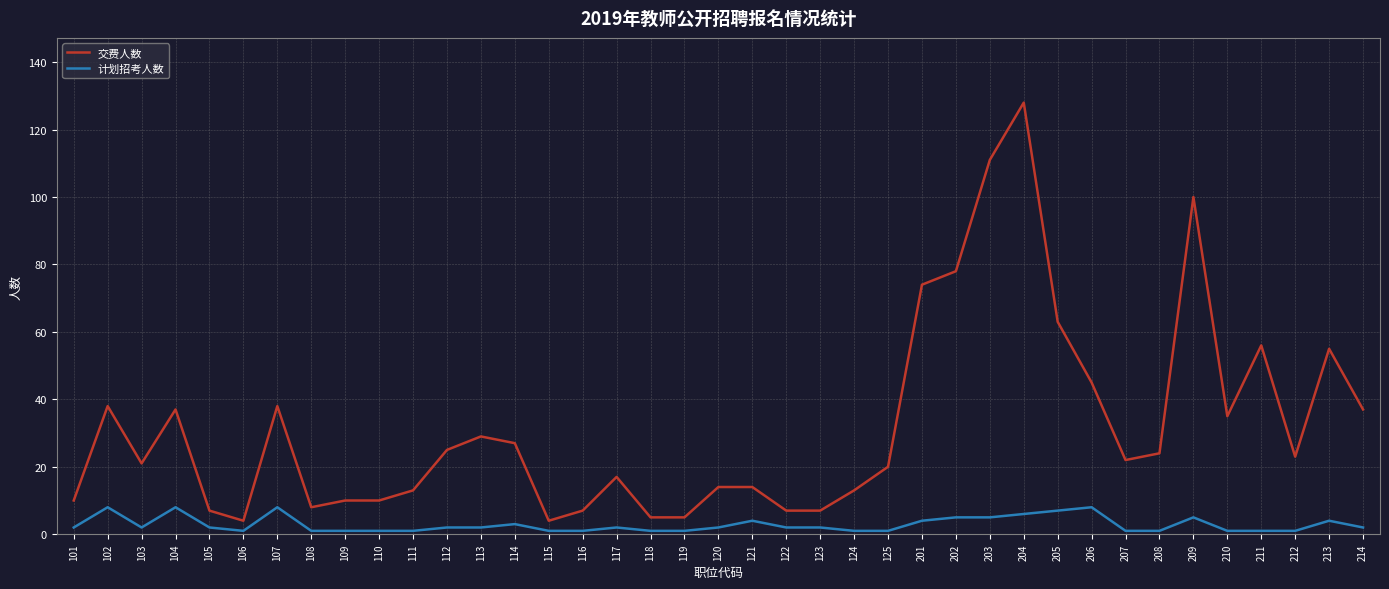

List the series in order of their peak value, lowest first.

计划招考人数, 交费人数